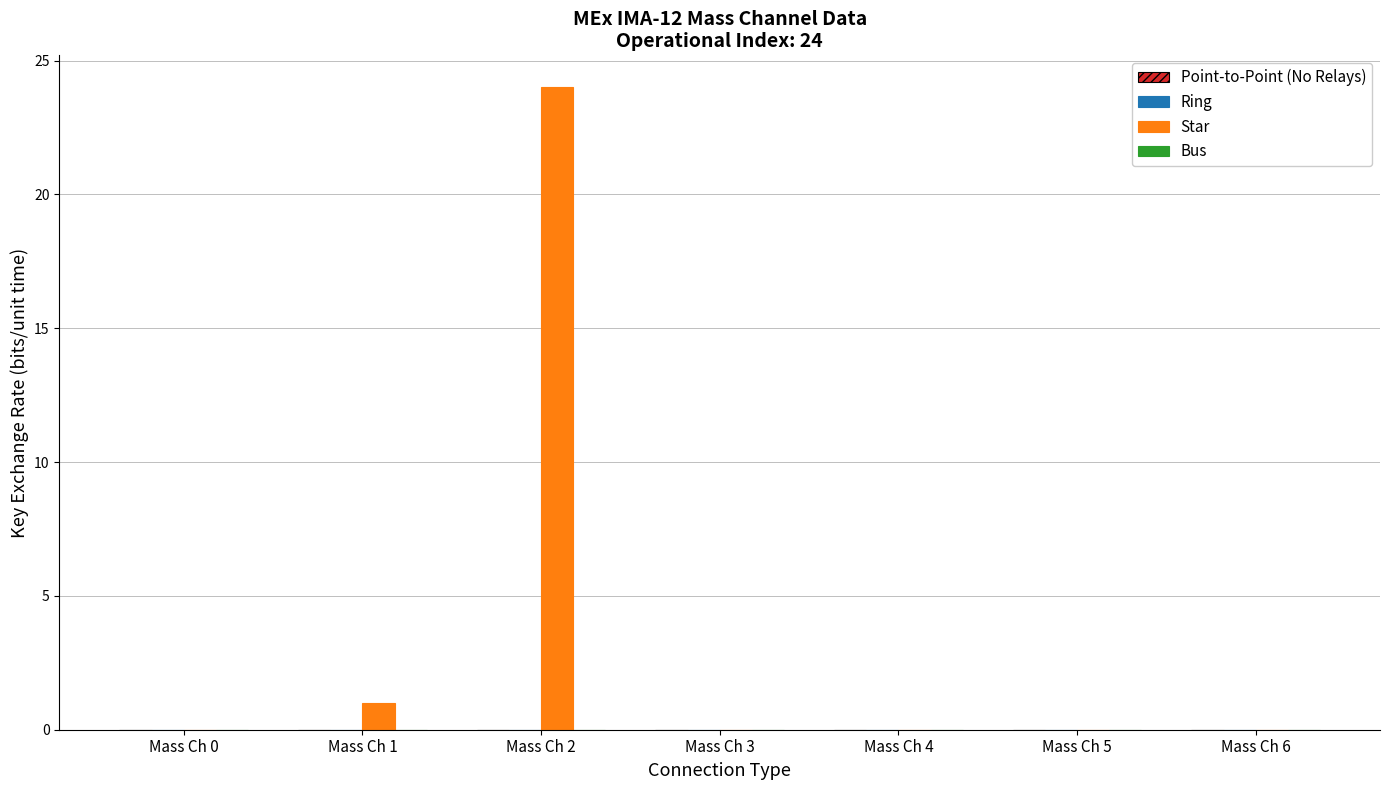

Which label corresponds to the largest value in the chart?

Mass Ch 2